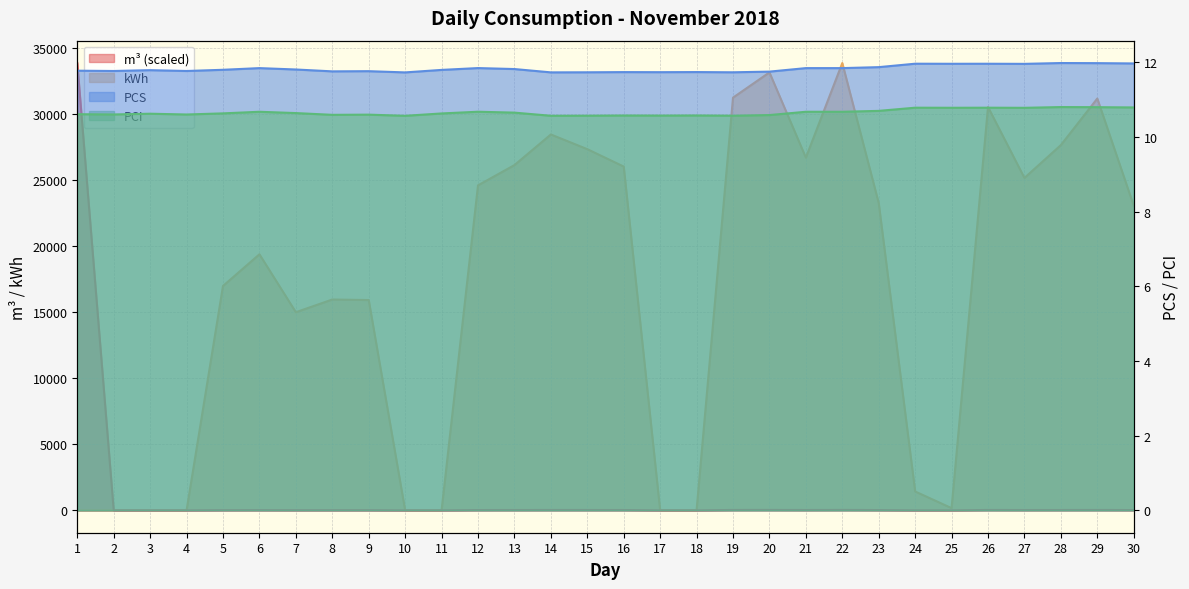

Which category has the highest value in the m3 series?

1